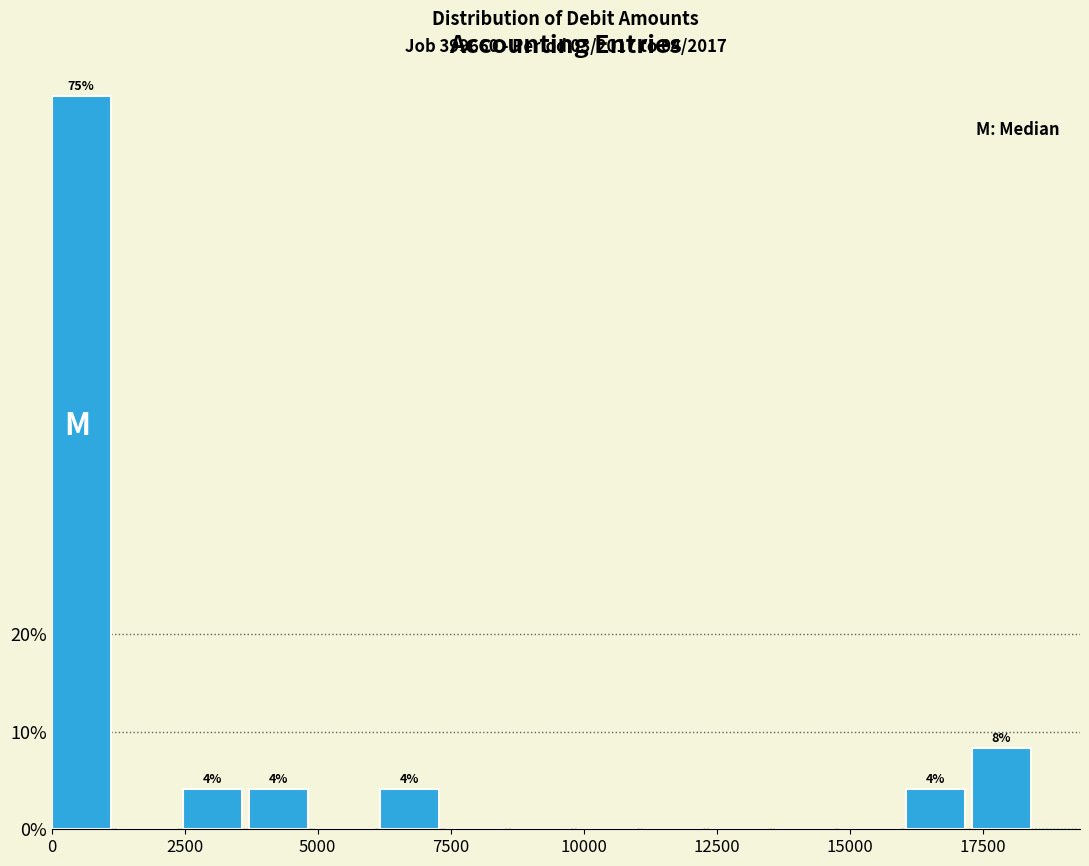

Around what value on the x-axis is the tallest bar? Give the approximate position of its centre, as read against the axis.

500